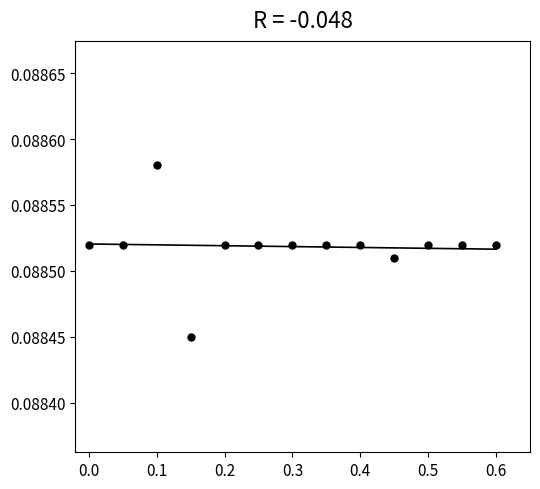

What is the range of X values (max minus min)?

0.6